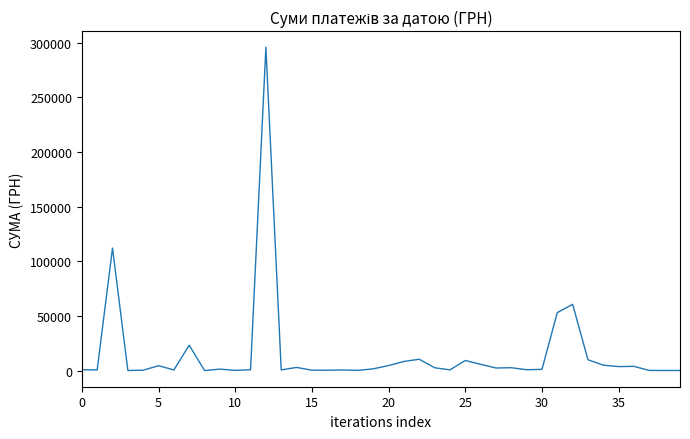

What is the difference between the maximum and minimum values?

295627.4